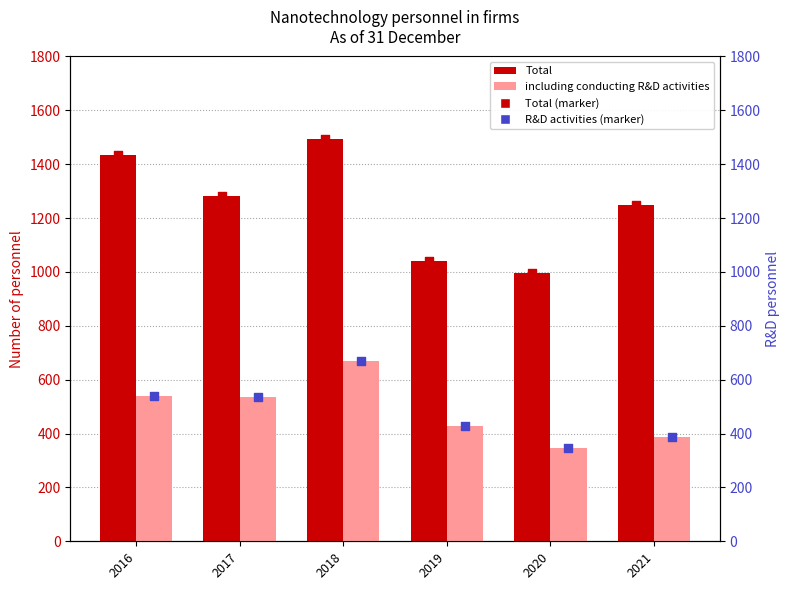

Which series has the largest total across all categories?

Total